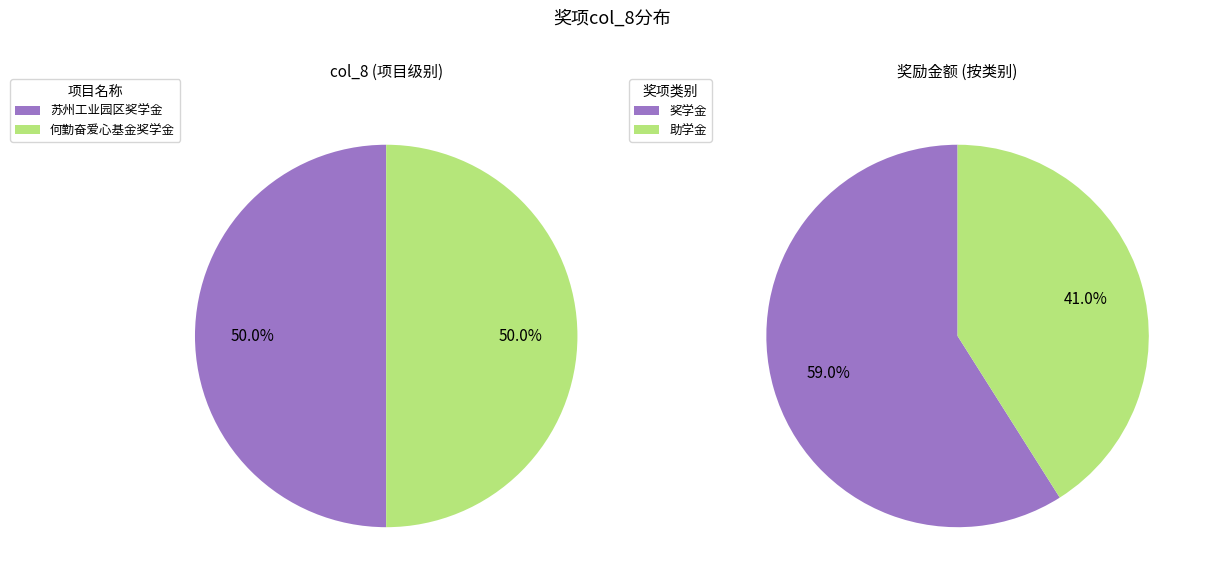

To the nearest percent, what is the combined percentage of 苏州工业园区奖学金 and 何勤奋爱心基金奖学金?

100%